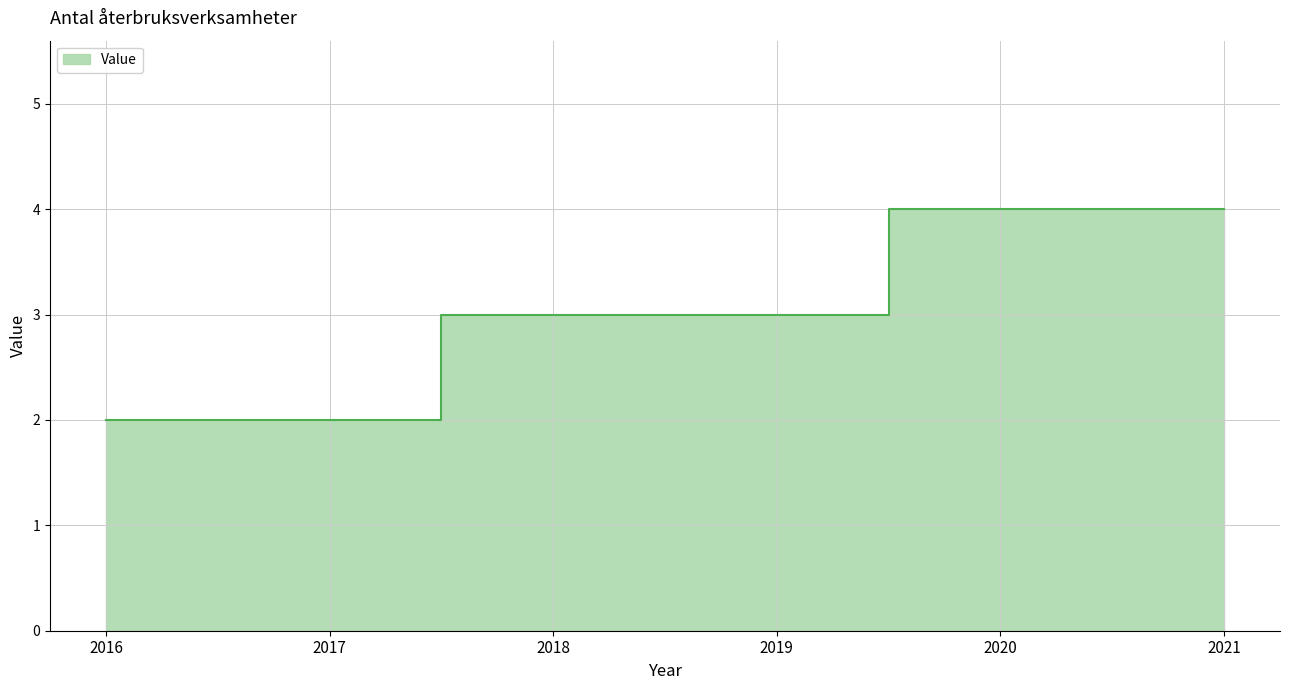

How many data points does each series have?

6